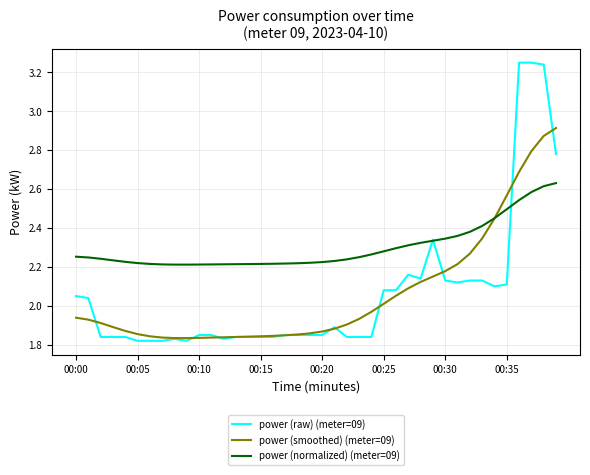

Rank the series by their maximum value, from highest to lowest.

power (raw) (meter=09), power (smoothed) (meter=09), power (normalized) (meter=09)